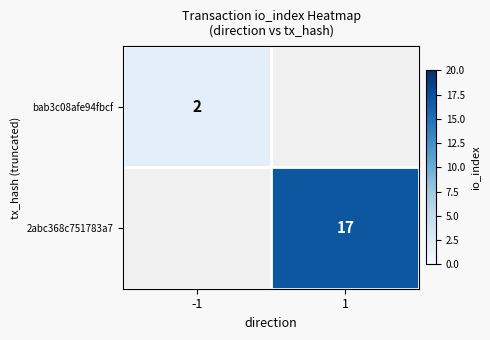

How many distinct data groups are displayed?

2